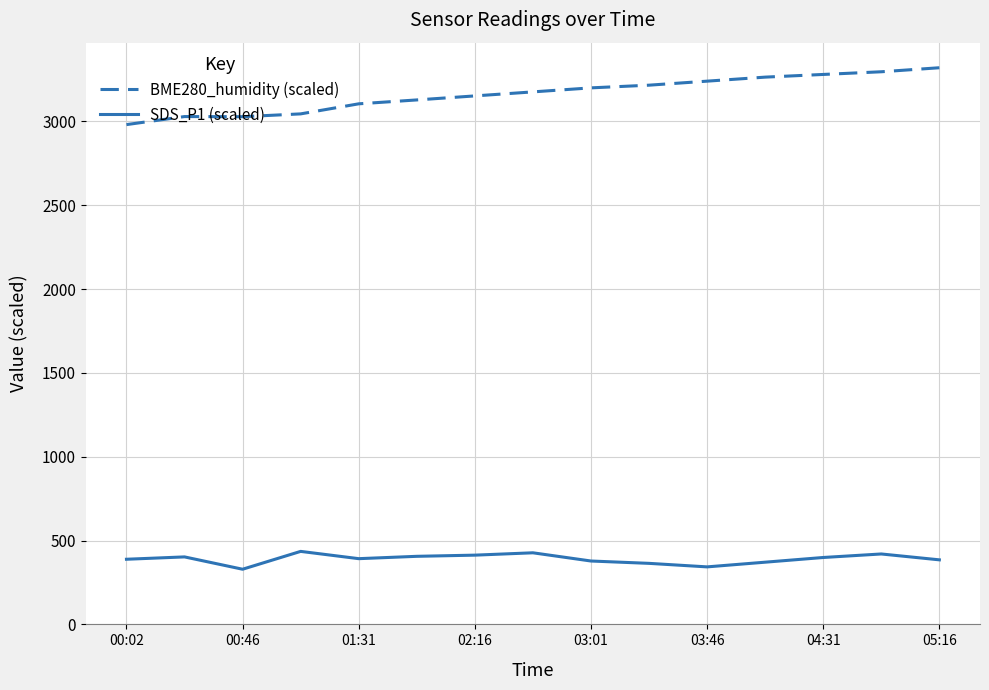

True or false: BME280_humidity (scaled) and SDS_P1 (scaled) intersect in this chart.

False